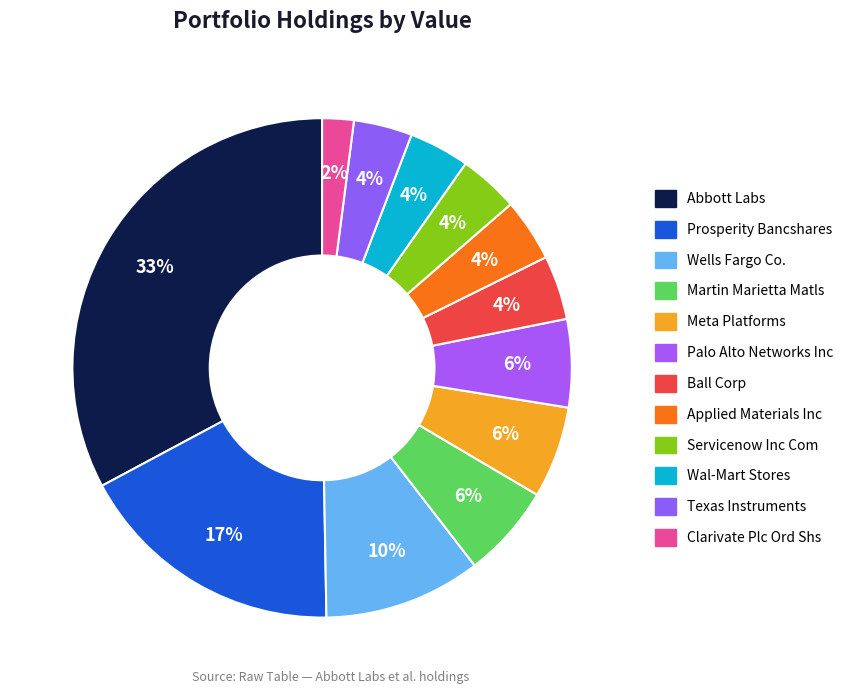

What percentage is the Wells Fargo Co. slice, to the nearest percent?

10%